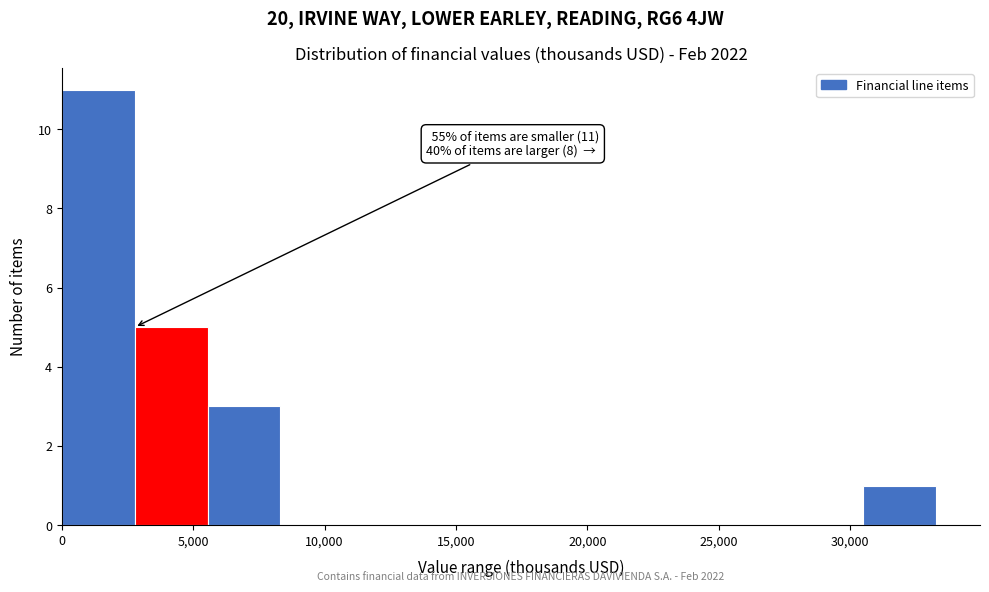

Over which range of the x-axis is the bar tallest?

0 to 3000